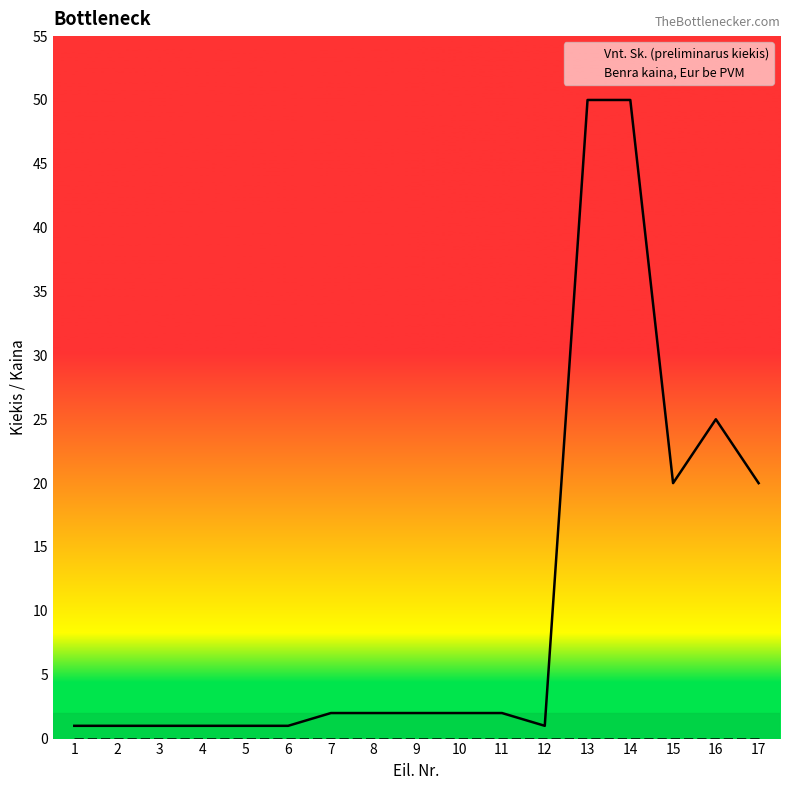

How many values in the Vnt. Sk. (preliminarus kiekis) series are below 2?

7